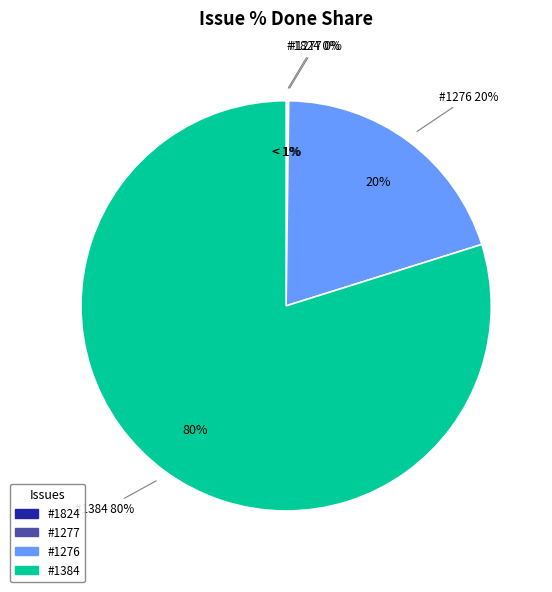

How many segments does this pie chart have?

4